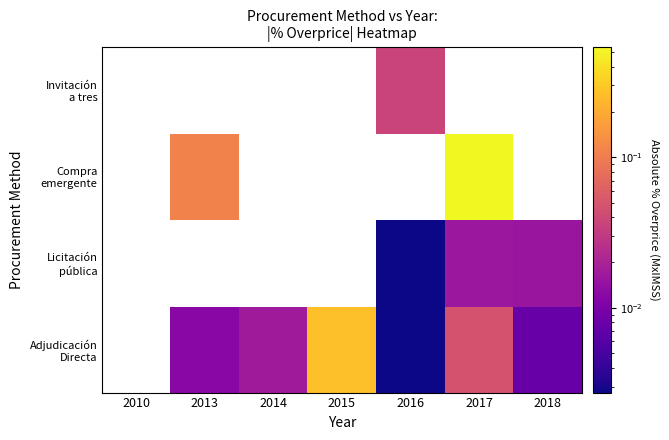

Which has a higher value, 2017 or 2014?

2017